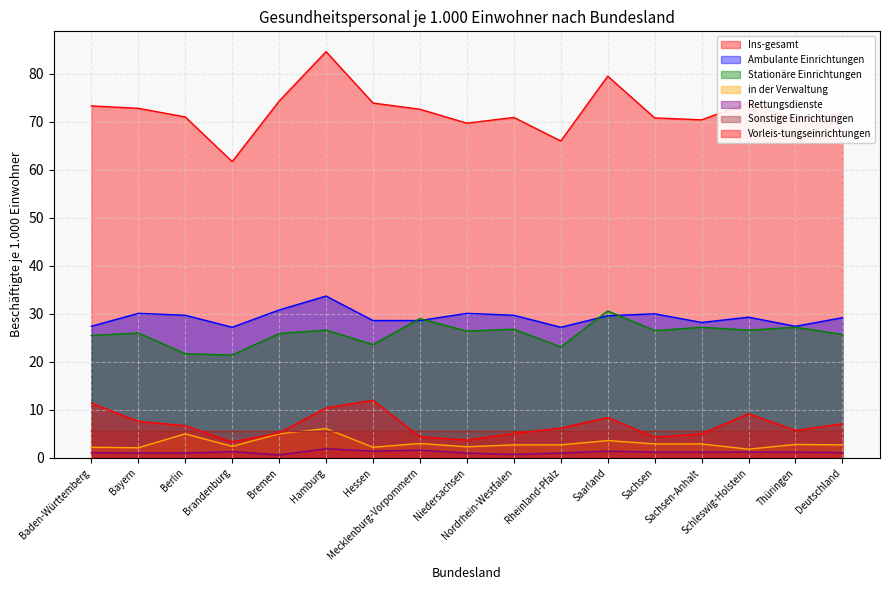

What is the maximum value shown in the chart?

84.6